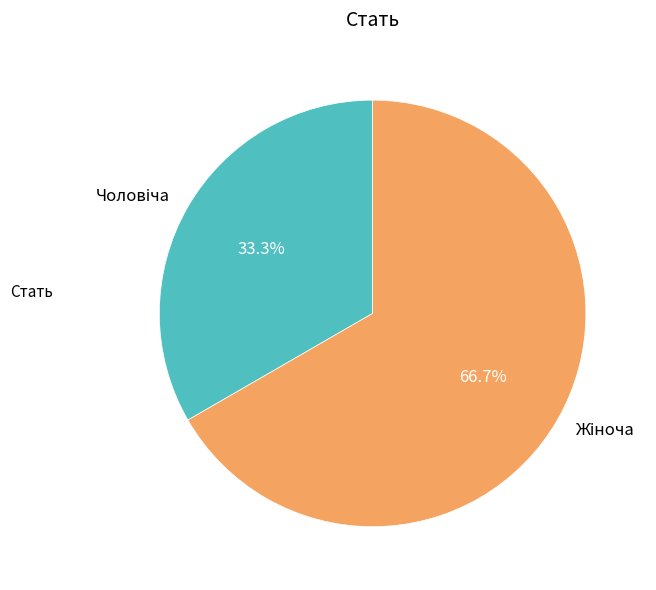

Does any single category account for the majority?

Yes